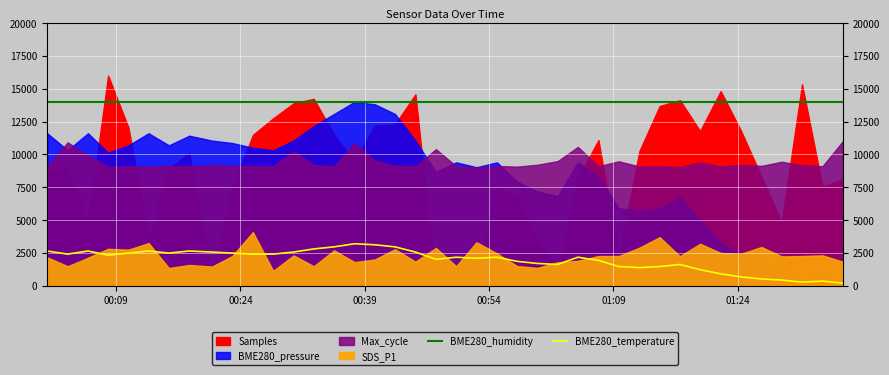

True or false: BME280_temperature and BME280_humidity cross at least once.

False